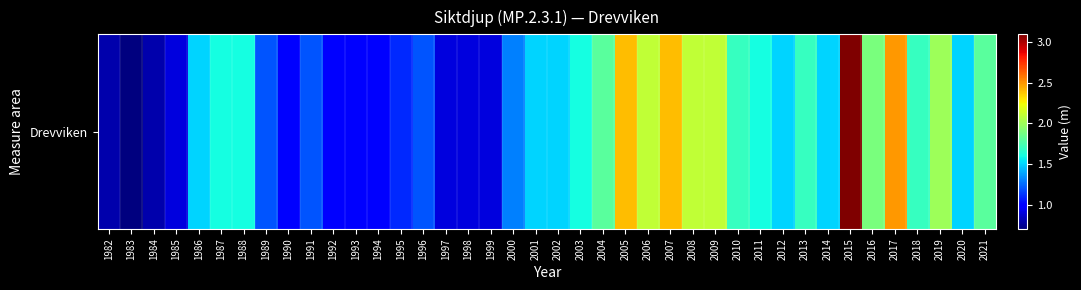

What is the minimum value shown in the chart?

0.7